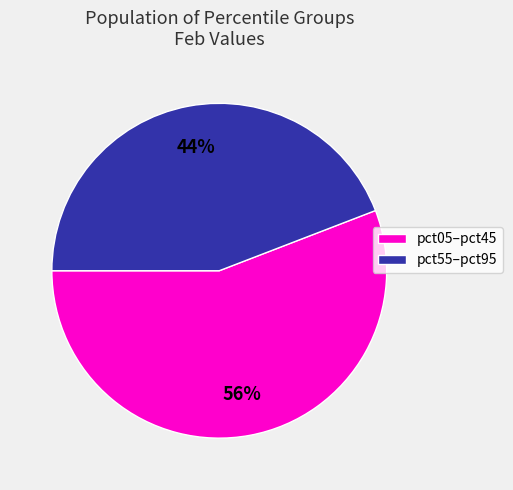

To the nearest percent, what is the difference between the largest and smallest slice percentages?

12%